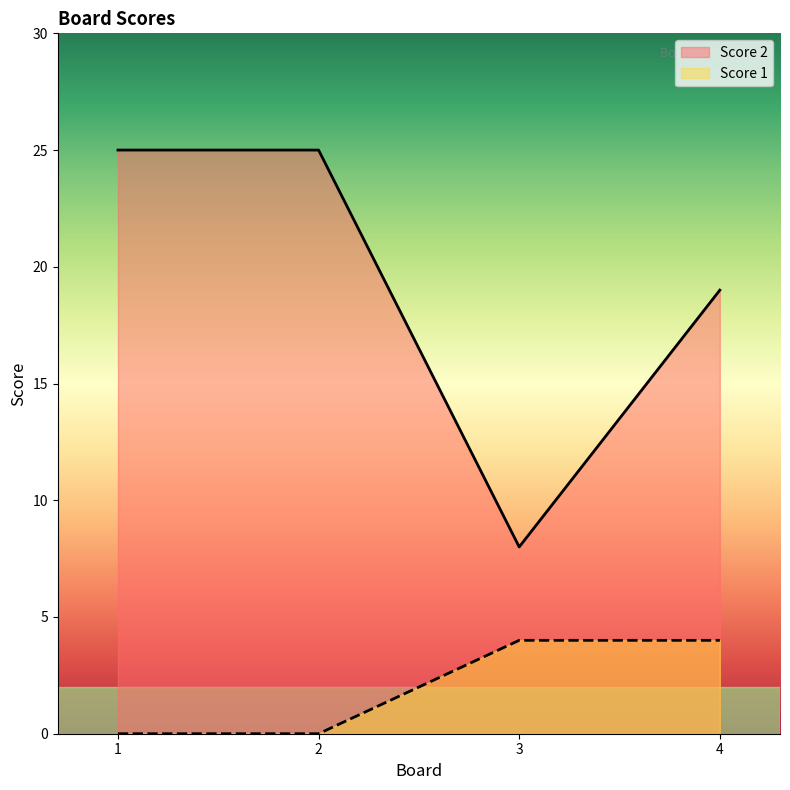

What are all the series names shown in the legend?

Score 2, Score 1